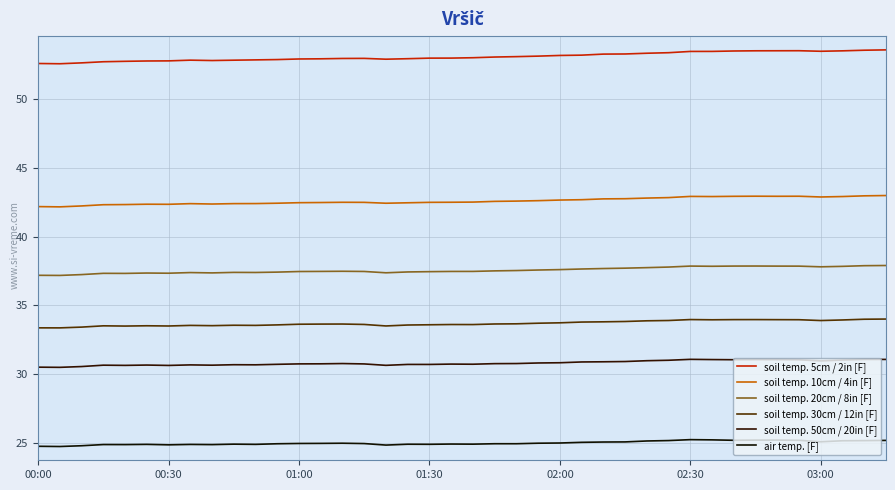

How many distinct data groups are displayed?

6